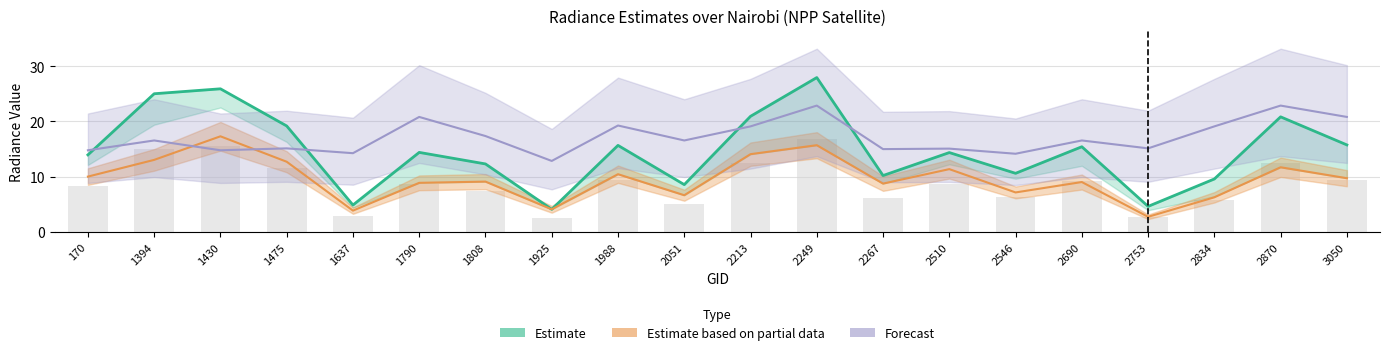

What is the lowest value of the Forecast series?

12.9